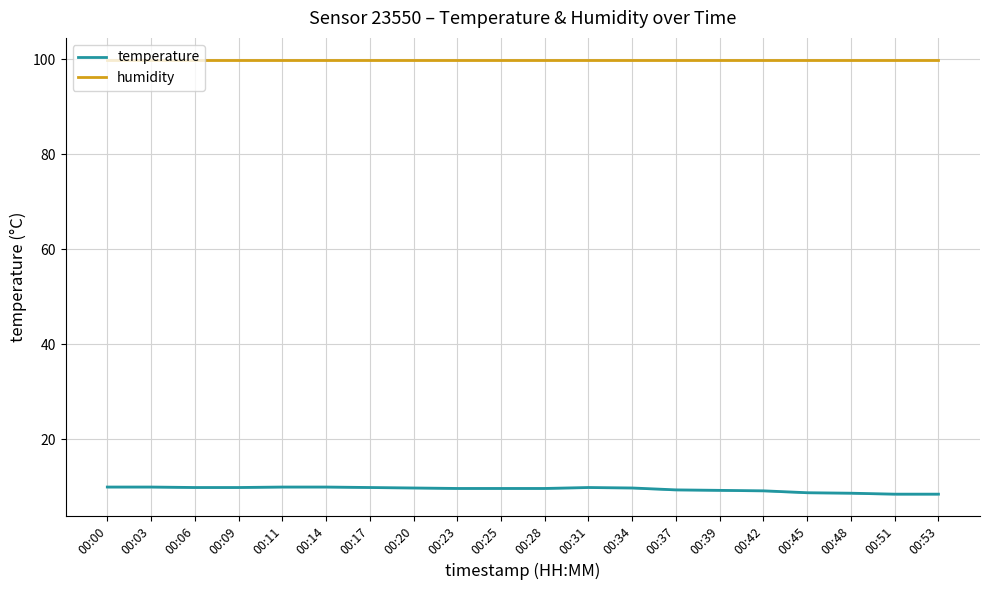

Which series has the largest total across all categories?

humidity